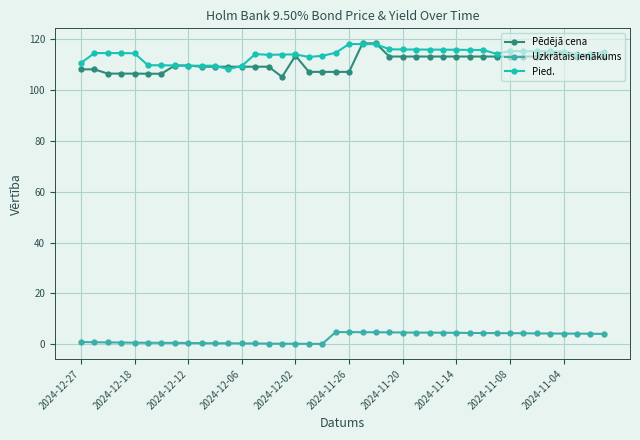

True or false: Pēdējā cena and Uzkrātais ienākums cross at least once.

False